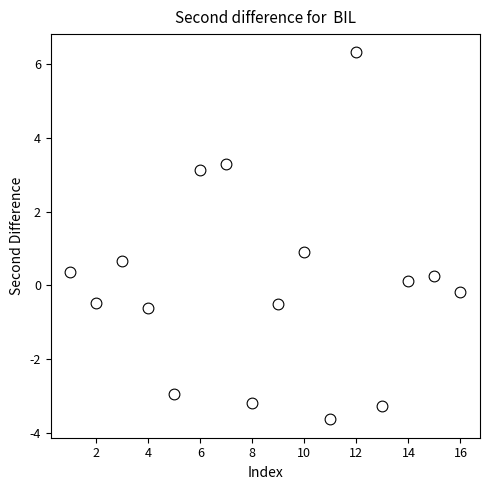

What is the range of Y values (max minus min)?

10.0